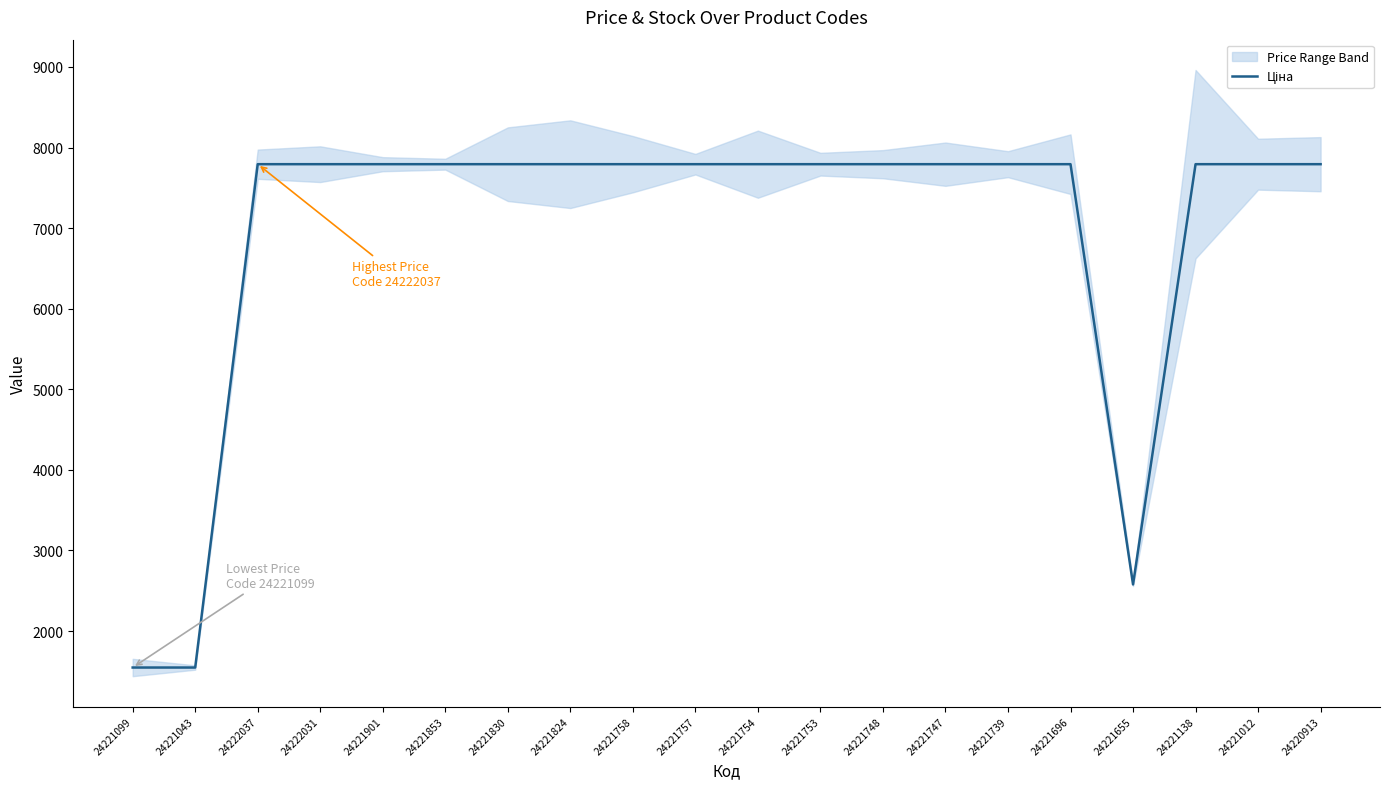

Rank the categories by value from highest to lowest.

24222037, 24222031, 24221901, 24221853, 24221830, 24221824, 24221758, 24221757, 24221754, 24221753, 24221748, 24221747, 24221739, 24221696, 24221138, 24221012, 24220913, 24221655, 24221099, 24221043